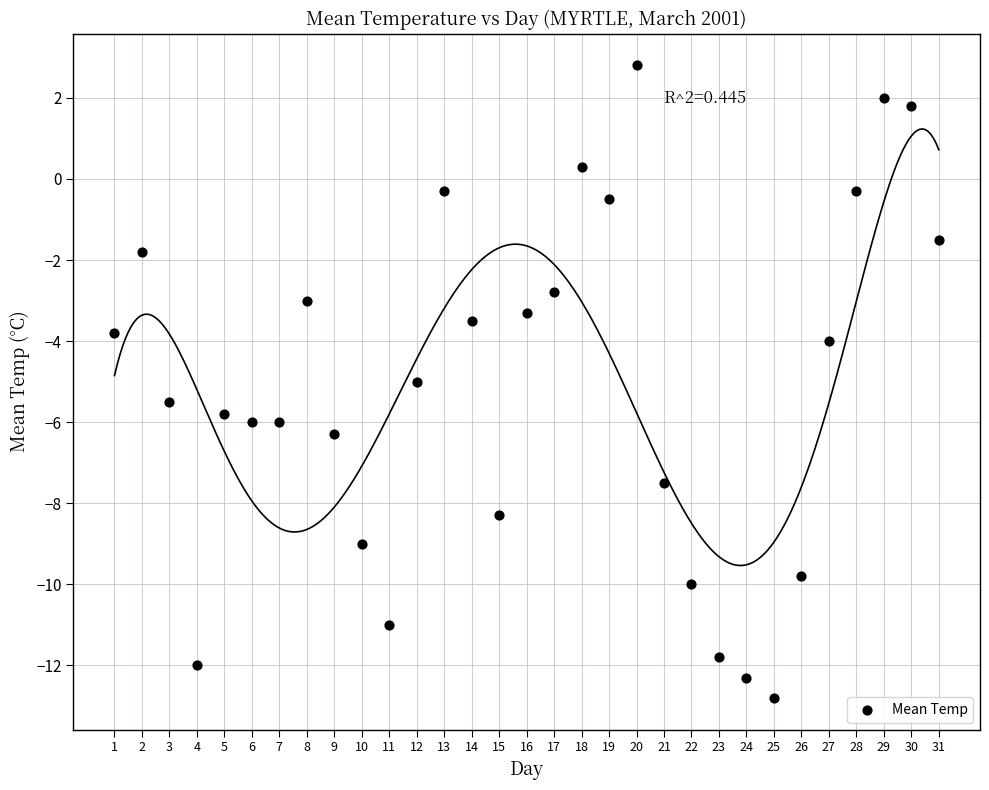

What is the range of Y values (max minus min)?

15.6